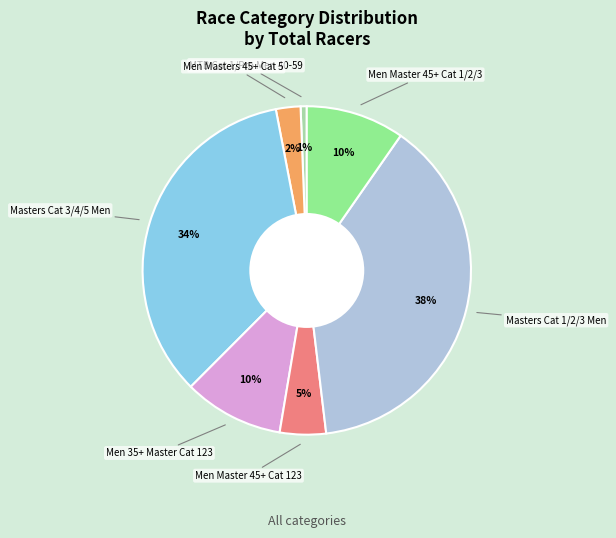

Is there any slice that represents more than half of the pie?

No